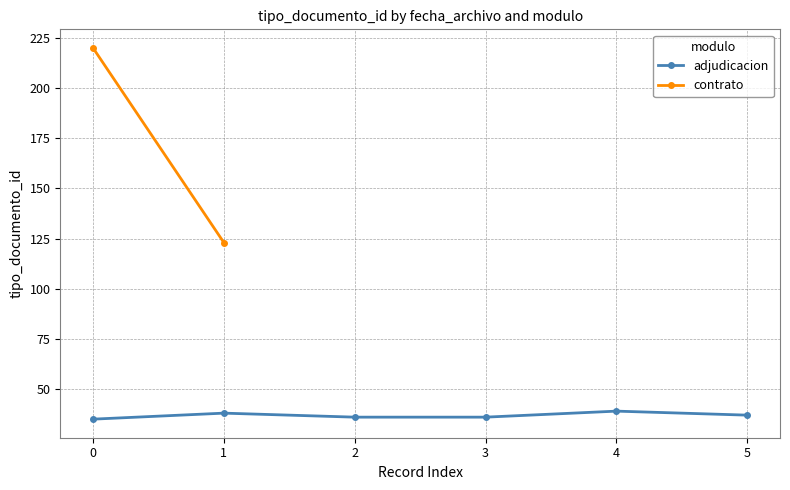

What is the minimum value for adjudicacion?

35